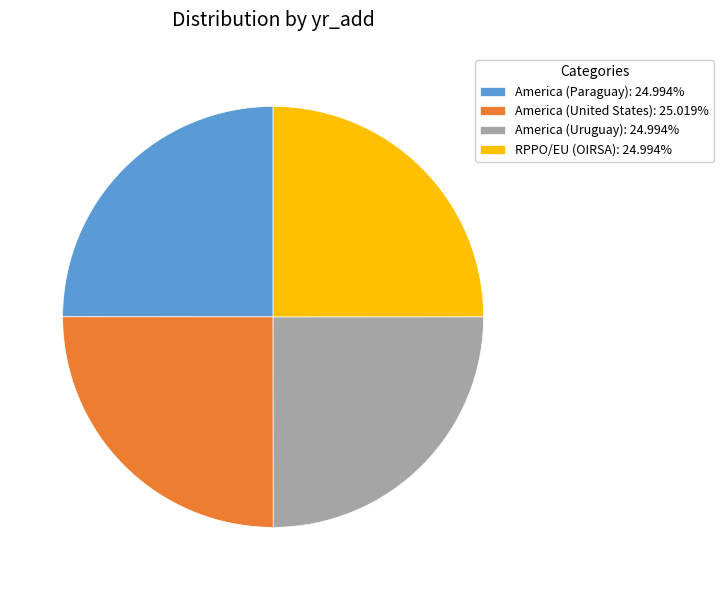

Is there any slice that represents more than half of the pie?

No